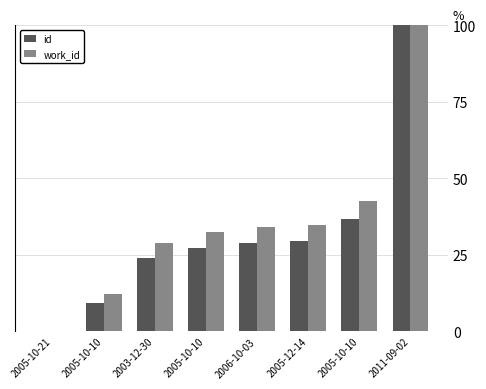

Are the bars grouped side by side (vs. stacked)?

Yes